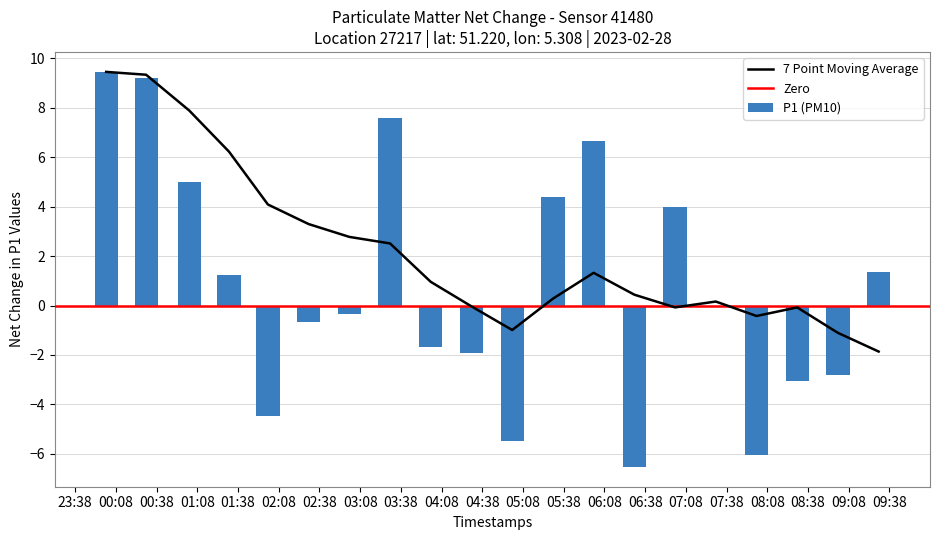

Is it true that P1 (PM10) equals 2.7 at 06:08?

False